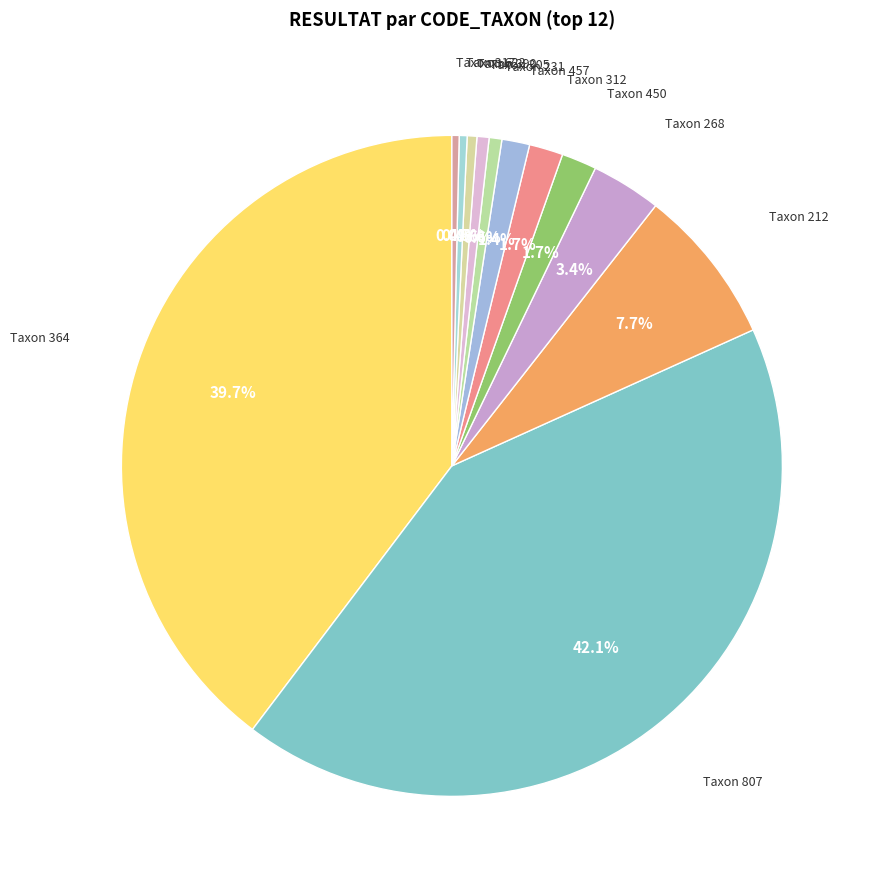

What portion of the pie excludes Taxon 457?

98.6%